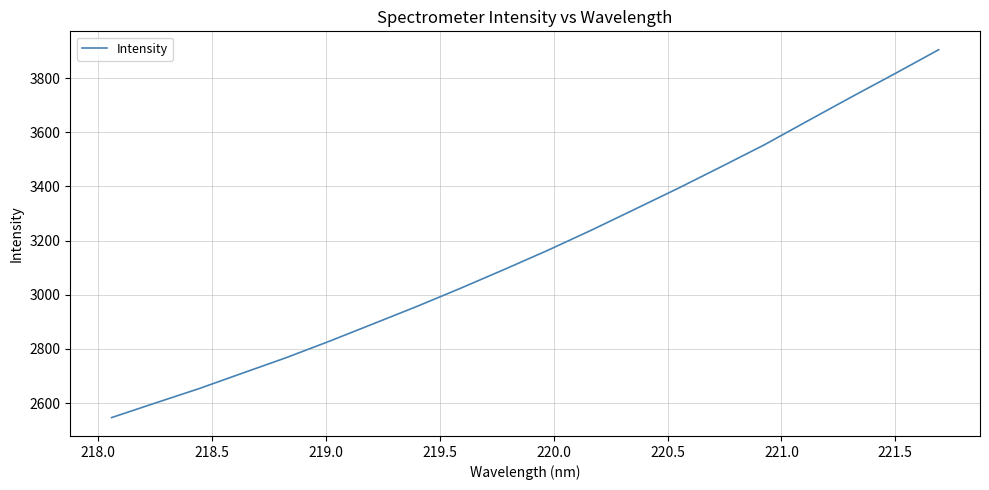

What is the difference between the maximum and minimum values?

1358.1